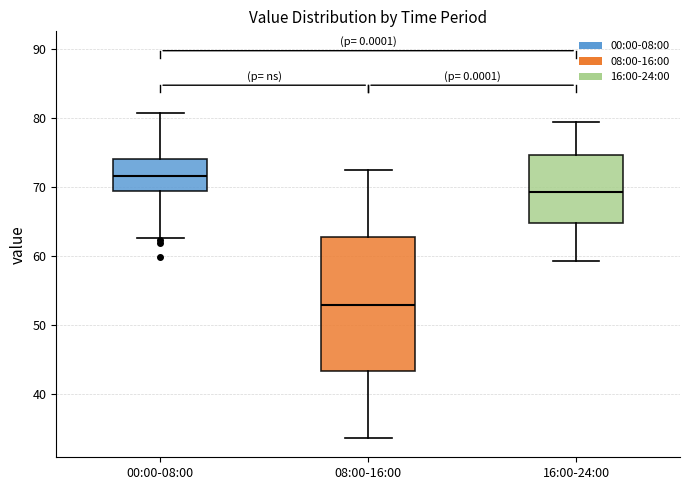

Reading left to right, read every box against the y-axis: the position of its median line, the range the box covers, and the ends of its whiskers. The values are not printed on the chart, so give them approximately, as read against the axis.

00:00-08:00: median 72, box 69 to 74, whiskers 63 to 81
08:00-16:00: median 53, box 43 to 63, whiskers 34 to 73
16:00-24:00: median 69, box 65 to 75, whiskers 59 to 79